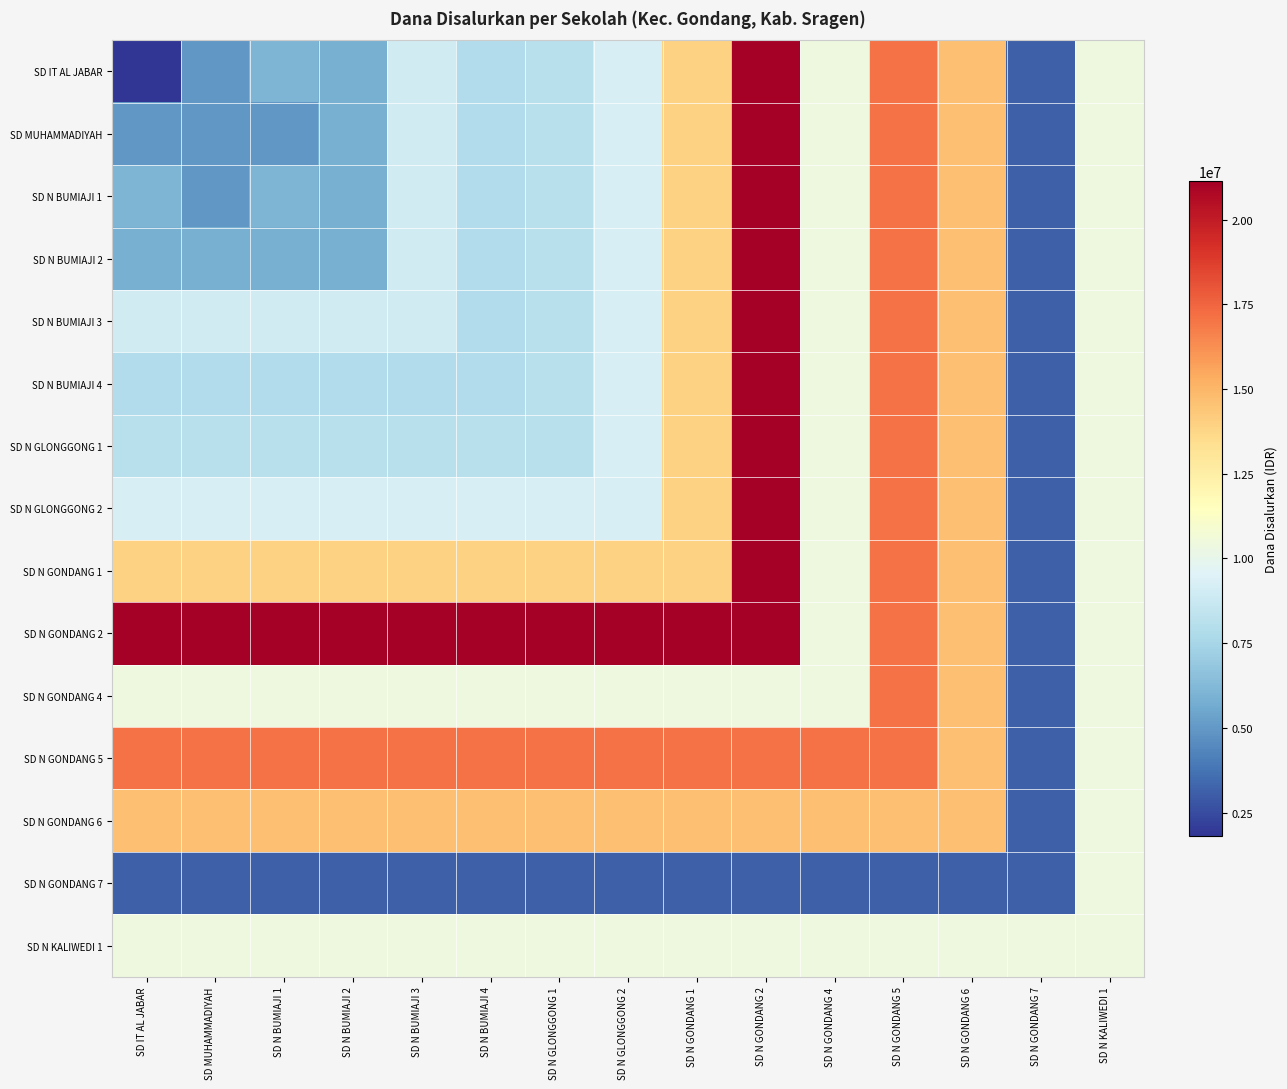

Reading left to right, transcribe all the data shown in this chart.

SD IT AL JABAR: SD IT AL JABAR=1800000	SD MUHAMMADIYAH=4950000	SD N BUMIAJI 1=6075000	SD N BUMIAJI 2=5850000	SD N BUMIAJI 3=9000000	SD N BUMIAJI 4=7875000	SD N GLONGGONG 1=8100000	SD N GLONGGONG 2=9225000	SD N GONDANG 1=13950000	SD N GONDANG 2=21150000	SD N GONDANG 4=10350000	SD N GONDANG 5=17100000	SD N GONDANG 6=14625000	SD N GONDANG 7=3150000	SD N KALIWEDI 1=10350000
SD MUHAMMADIYAH: SD IT AL JABAR=4950000	SD MUHAMMADIYAH=4950000	SD N BUMIAJI 1=4950000	SD N BUMIAJI 2=5850000	SD N BUMIAJI 3=9000000	SD N BUMIAJI 4=7875000	SD N GLONGGONG 1=8100000	SD N GLONGGONG 2=9225000	SD N GONDANG 1=13950000	SD N GONDANG 2=21150000	SD N GONDANG 4=10350000	SD N GONDANG 5=17100000	SD N GONDANG 6=14625000	SD N GONDANG 7=3150000	SD N KALIWEDI 1=10350000
SD N BUMIAJI 1: SD IT AL JABAR=6075000	SD MUHAMMADIYAH=4950000	SD N BUMIAJI 1=6075000	SD N BUMIAJI 2=5850000	SD N BUMIAJI 3=9000000	SD N BUMIAJI 4=7875000	SD N GLONGGONG 1=8100000	SD N GLONGGONG 2=9225000	SD N GONDANG 1=13950000	SD N GONDANG 2=21150000	SD N GONDANG 4=10350000	SD N GONDANG 5=17100000	SD N GONDANG 6=14625000	SD N GONDANG 7=3150000	SD N KALIWEDI 1=10350000
SD N BUMIAJI 2: SD IT AL JABAR=5850000	SD MUHAMMADIYAH=5850000	SD N BUMIAJI 1=5850000	SD N BUMIAJI 2=5850000	SD N BUMIAJI 3=9000000	SD N BUMIAJI 4=7875000	SD N GLONGGONG 1=8100000	SD N GLONGGONG 2=9225000	SD N GONDANG 1=13950000	SD N GONDANG 2=21150000	SD N GONDANG 4=10350000	SD N GONDANG 5=17100000	SD N GONDANG 6=14625000	SD N GONDANG 7=3150000	SD N KALIWEDI 1=10350000
SD N BUMIAJI 3: SD IT AL JABAR=9000000	SD MUHAMMADIYAH=9000000	SD N BUMIAJI 1=9000000	SD N BUMIAJI 2=9000000	SD N BUMIAJI 3=9000000	SD N BUMIAJI 4=7875000	SD N GLONGGONG 1=8100000	SD N GLONGGONG 2=9225000	SD N GONDANG 1=13950000	SD N GONDANG 2=21150000	SD N GONDANG 4=10350000	SD N GONDANG 5=17100000	SD N GONDANG 6=14625000	SD N GONDANG 7=3150000	SD N KALIWEDI 1=10350000
SD N BUMIAJI 4: SD IT AL JABAR=7875000	SD MUHAMMADIYAH=7875000	SD N BUMIAJI 1=7875000	SD N BUMIAJI 2=7875000	SD N BUMIAJI 3=7875000	SD N BUMIAJI 4=7875000	SD N GLONGGONG 1=8100000	SD N GLONGGONG 2=9225000	SD N GONDANG 1=13950000	SD N GONDANG 2=21150000	SD N GONDANG 4=10350000	SD N GONDANG 5=17100000	SD N GONDANG 6=14625000	SD N GONDANG 7=3150000	SD N KALIWEDI 1=10350000
SD N GLONGGONG 1: SD IT AL JABAR=8100000	SD MUHAMMADIYAH=8100000	SD N BUMIAJI 1=8100000	SD N BUMIAJI 2=8100000	SD N BUMIAJI 3=8100000	SD N BUMIAJI 4=8100000	SD N GLONGGONG 1=8100000	SD N GLONGGONG 2=9225000	SD N GONDANG 1=13950000	SD N GONDANG 2=21150000	SD N GONDANG 4=10350000	SD N GONDANG 5=17100000	SD N GONDANG 6=14625000	SD N GONDANG 7=3150000	SD N KALIWEDI 1=10350000
SD N GLONGGONG 2: SD IT AL JABAR=9225000	SD MUHAMMADIYAH=9225000	SD N BUMIAJI 1=9225000	SD N BUMIAJI 2=9225000	SD N BUMIAJI 3=9225000	SD N BUMIAJI 4=9225000	SD N GLONGGONG 1=9225000	SD N GLONGGONG 2=9225000	SD N GONDANG 1=13950000	SD N GONDANG 2=21150000	SD N GONDANG 4=10350000	SD N GONDANG 5=17100000	SD N GONDANG 6=14625000	SD N GONDANG 7=3150000	SD N KALIWEDI 1=10350000
SD N GONDANG 1: SD IT AL JABAR=13950000	SD MUHAMMADIYAH=13950000	SD N BUMIAJI 1=13950000	SD N BUMIAJI 2=13950000	SD N BUMIAJI 3=13950000	SD N BUMIAJI 4=13950000	SD N GLONGGONG 1=13950000	SD N GLONGGONG 2=13950000	SD N GONDANG 1=13950000	SD N GONDANG 2=21150000	SD N GONDANG 4=10350000	SD N GONDANG 5=17100000	SD N GONDANG 6=14625000	SD N GONDANG 7=3150000	SD N KALIWEDI 1=10350000
SD N GONDANG 2: SD IT AL JABAR=21150000	SD MUHAMMADIYAH=21150000	SD N BUMIAJI 1=21150000	SD N BUMIAJI 2=21150000	SD N BUMIAJI 3=21150000	SD N BUMIAJI 4=21150000	SD N GLONGGONG 1=21150000	SD N GLONGGONG 2=21150000	SD N GONDANG 1=21150000	SD N GONDANG 2=21150000	SD N GONDANG 4=10350000	SD N GONDANG 5=17100000	SD N GONDANG 6=14625000	SD N GONDANG 7=3150000	SD N KALIWEDI 1=10350000
SD N GONDANG 4: SD IT AL JABAR=10350000	SD MUHAMMADIYAH=10350000	SD N BUMIAJI 1=10350000	SD N BUMIAJI 2=10350000	SD N BUMIAJI 3=10350000	SD N BUMIAJI 4=10350000	SD N GLONGGONG 1=10350000	SD N GLONGGONG 2=10350000	SD N GONDANG 1=10350000	SD N GONDANG 2=10350000	SD N GONDANG 4=10350000	SD N GONDANG 5=17100000	SD N GONDANG 6=14625000	SD N GONDANG 7=3150000	SD N KALIWEDI 1=10350000
SD N GONDANG 5: SD IT AL JABAR=17100000	SD MUHAMMADIYAH=17100000	SD N BUMIAJI 1=17100000	SD N BUMIAJI 2=17100000	SD N BUMIAJI 3=17100000	SD N BUMIAJI 4=17100000	SD N GLONGGONG 1=17100000	SD N GLONGGONG 2=17100000	SD N GONDANG 1=17100000	SD N GONDANG 2=17100000	SD N GONDANG 4=17100000	SD N GONDANG 5=17100000	SD N GONDANG 6=14625000	SD N GONDANG 7=3150000	SD N KALIWEDI 1=10350000
SD N GONDANG 6: SD IT AL JABAR=14625000	SD MUHAMMADIYAH=14625000	SD N BUMIAJI 1=14625000	SD N BUMIAJI 2=14625000	SD N BUMIAJI 3=14625000	SD N BUMIAJI 4=14625000	SD N GLONGGONG 1=14625000	SD N GLONGGONG 2=14625000	SD N GONDANG 1=14625000	SD N GONDANG 2=14625000	SD N GONDANG 4=14625000	SD N GONDANG 5=14625000	SD N GONDANG 6=14625000	SD N GONDANG 7=3150000	SD N KALIWEDI 1=10350000
SD N GONDANG 7: SD IT AL JABAR=3150000	SD MUHAMMADIYAH=3150000	SD N BUMIAJI 1=3150000	SD N BUMIAJI 2=3150000	SD N BUMIAJI 3=3150000	SD N BUMIAJI 4=3150000	SD N GLONGGONG 1=3150000	SD N GLONGGONG 2=3150000	SD N GONDANG 1=3150000	SD N GONDANG 2=3150000	SD N GONDANG 4=3150000	SD N GONDANG 5=3150000	SD N GONDANG 6=3150000	SD N GONDANG 7=3150000	SD N KALIWEDI 1=10350000
SD N KALIWEDI 1: SD IT AL JABAR=10350000	SD MUHAMMADIYAH=10350000	SD N BUMIAJI 1=10350000	SD N BUMIAJI 2=10350000	SD N BUMIAJI 3=10350000	SD N BUMIAJI 4=10350000	SD N GLONGGONG 1=10350000	SD N GLONGGONG 2=10350000	SD N GONDANG 1=10350000	SD N GONDANG 2=10350000	SD N GONDANG 4=10350000	SD N GONDANG 5=10350000	SD N GONDANG 6=10350000	SD N GONDANG 7=10350000	SD N KALIWEDI 1=10350000